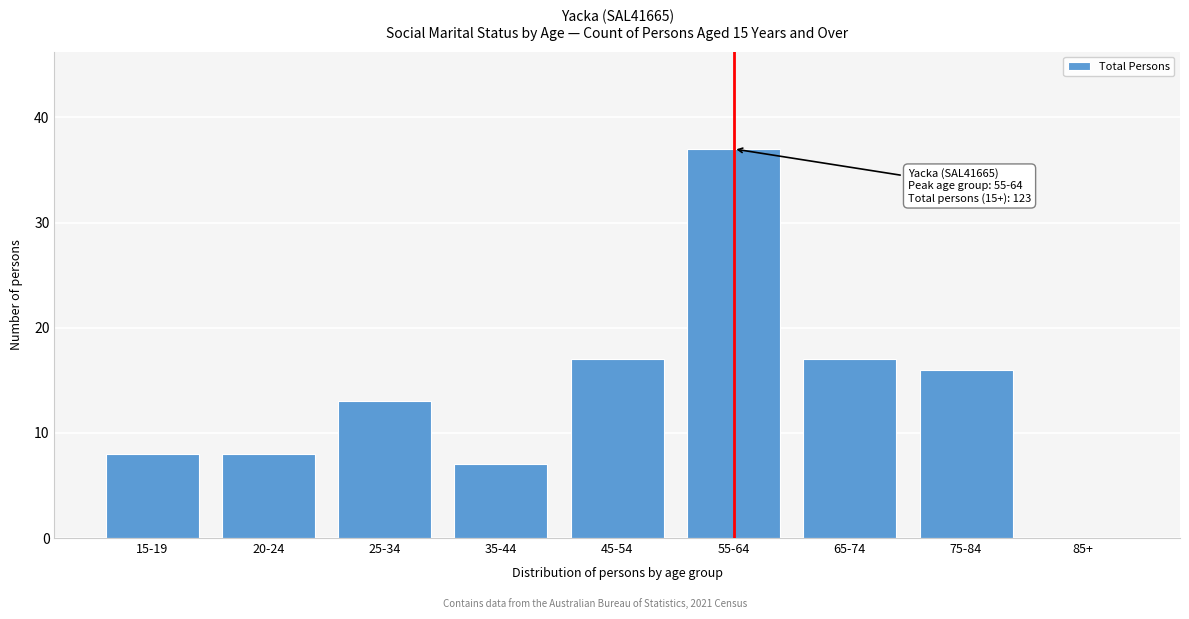

Reading left to right, extract all data points from this chart.

15-19=8	20-24=8	25-34=13	35-44=7	45-54=17	55-64=37	65-74=17	75-84=16	85+=0